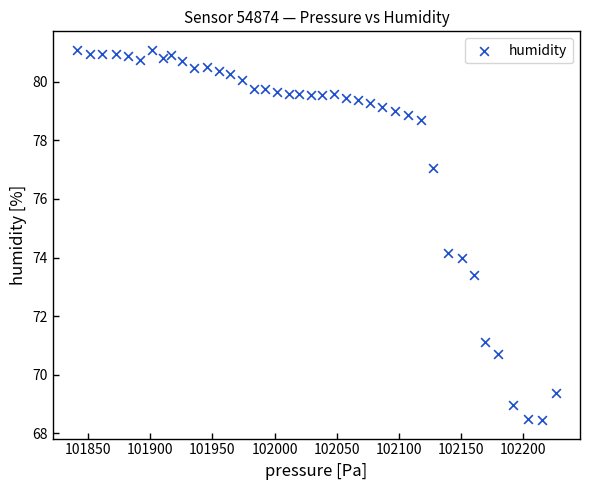

What is the range of Y values (max minus min)?

12.6